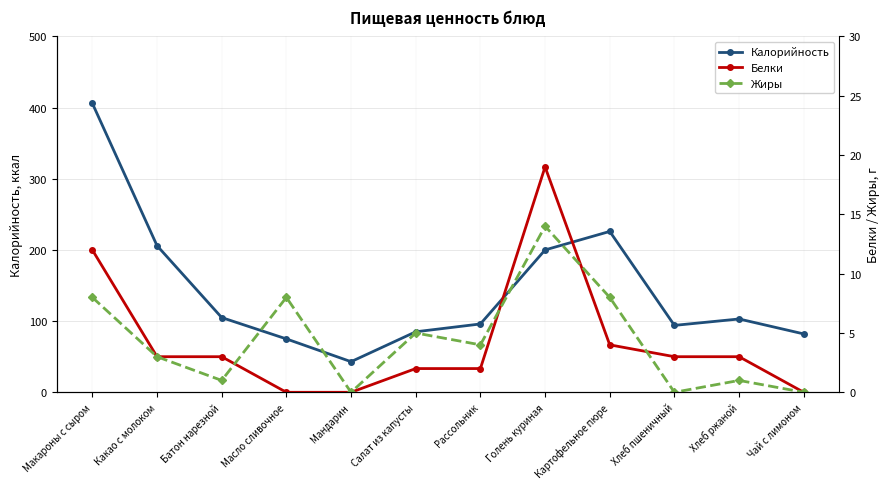

Does the chart display data point markers on the line(s)?

Yes